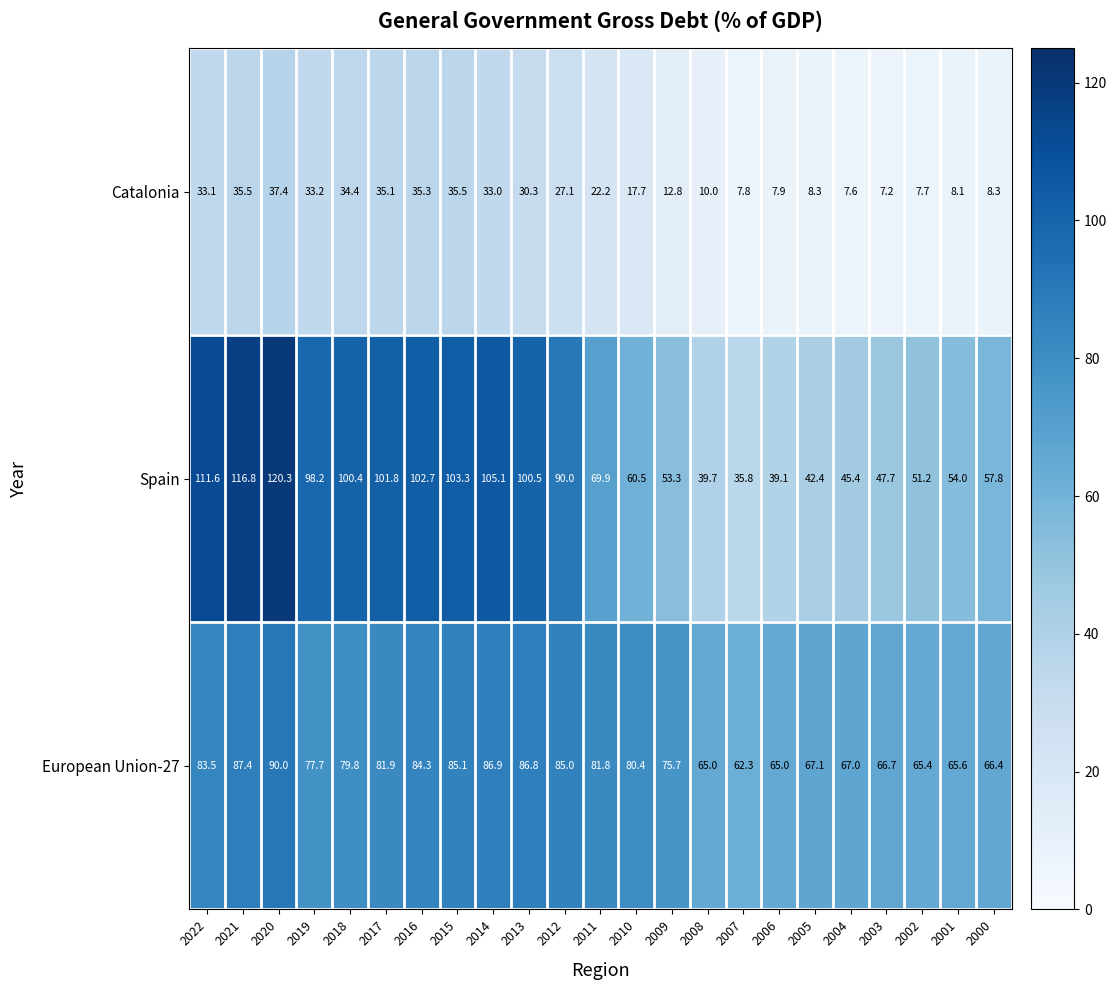

Which label corresponds to the smallest value in the chart?

2003